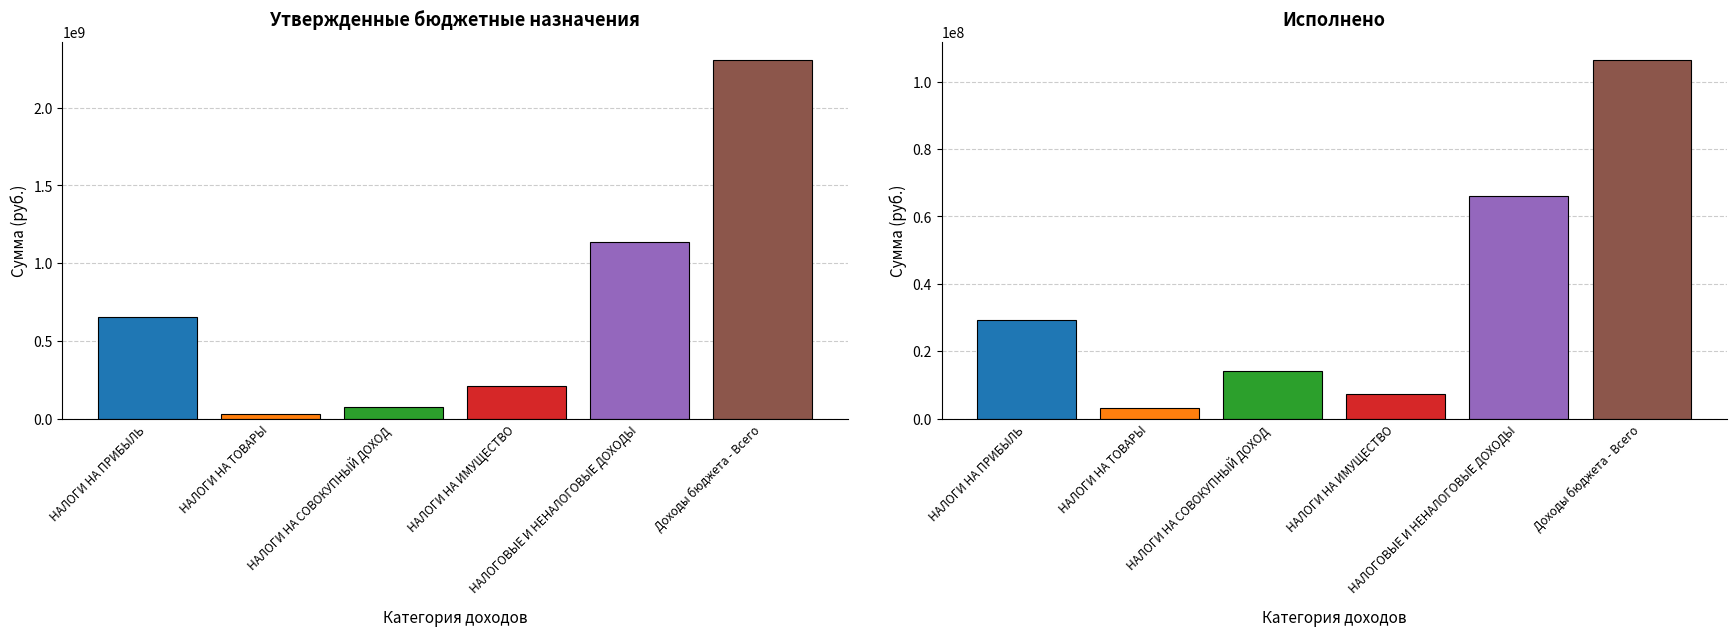

What is the label of the 2nd bar from the right?

НАЛОГОВЫЕ И НЕНАЛОГОВЫЕ ДОХОДЫ